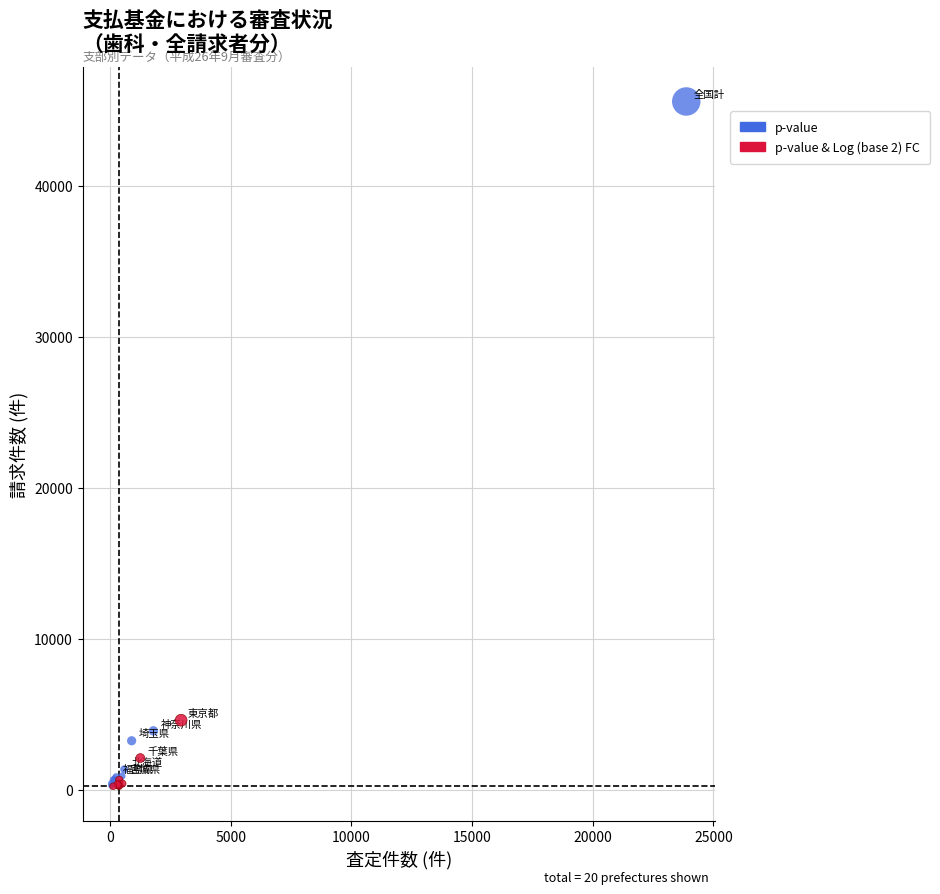

Which series reaches the maximum Y coordinate?

p-value